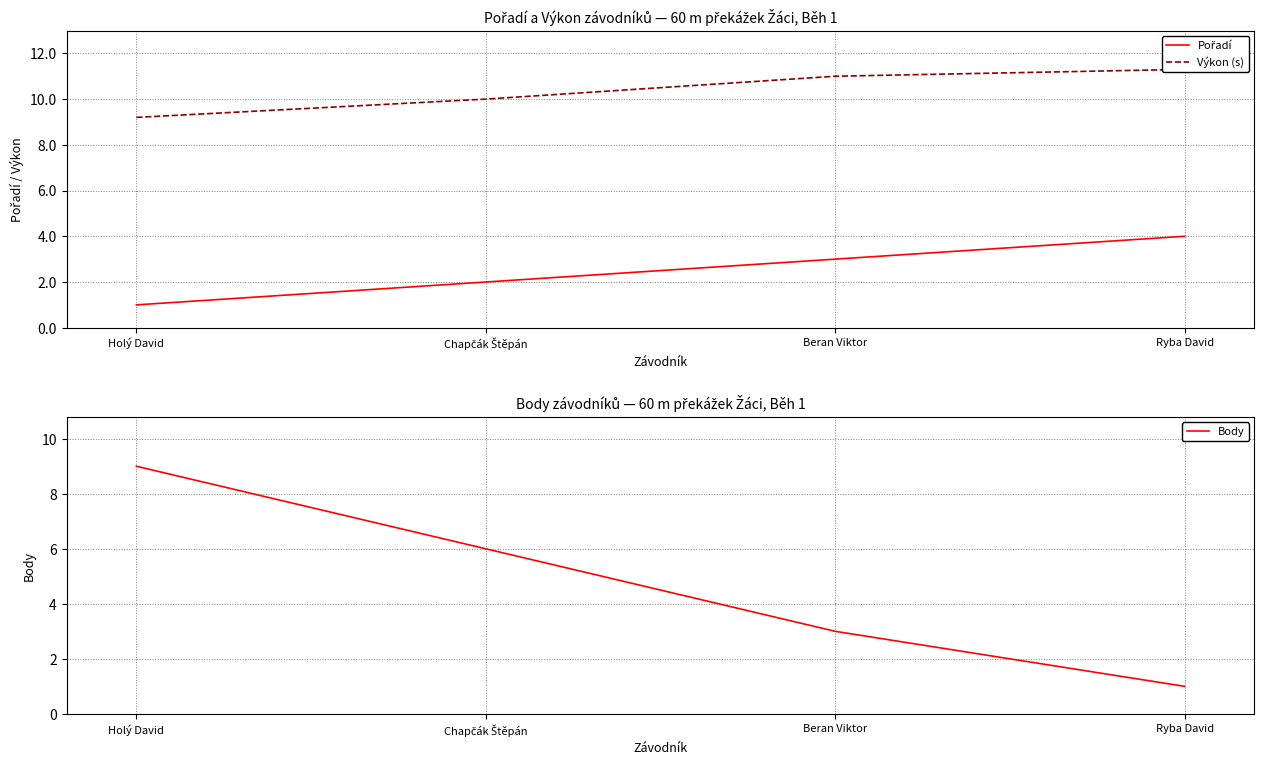

True or false: Body and Pořadí intersect in this chart.

False